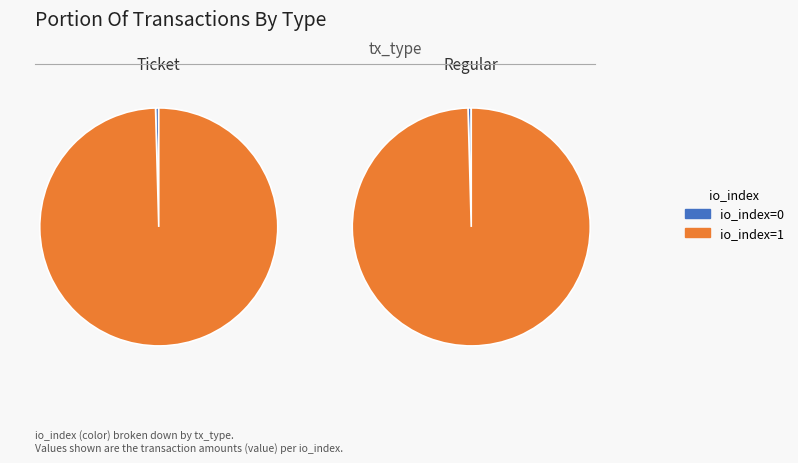

Is it true that io_index=1 is 100% of the pie?

True